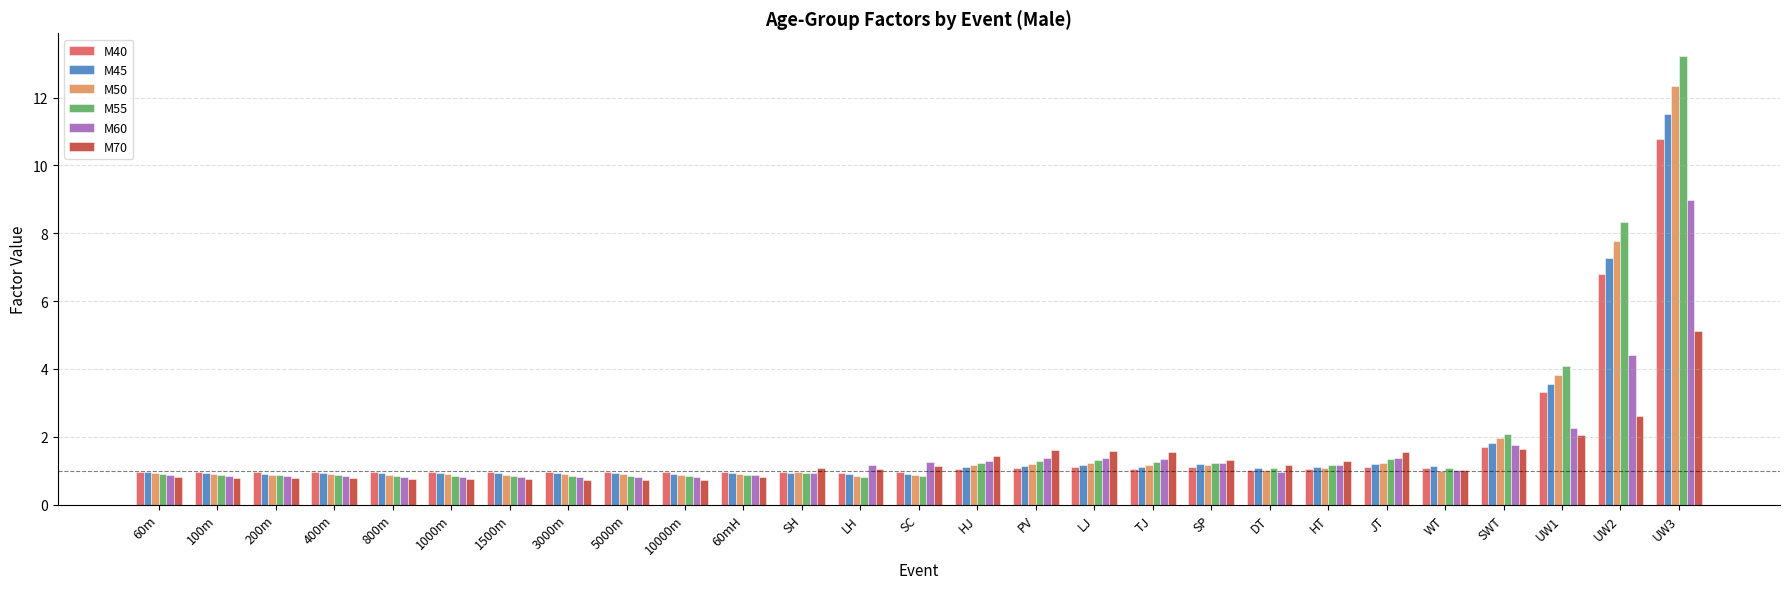

Between 60m and UW2, which series saw the biggest shift?

M55